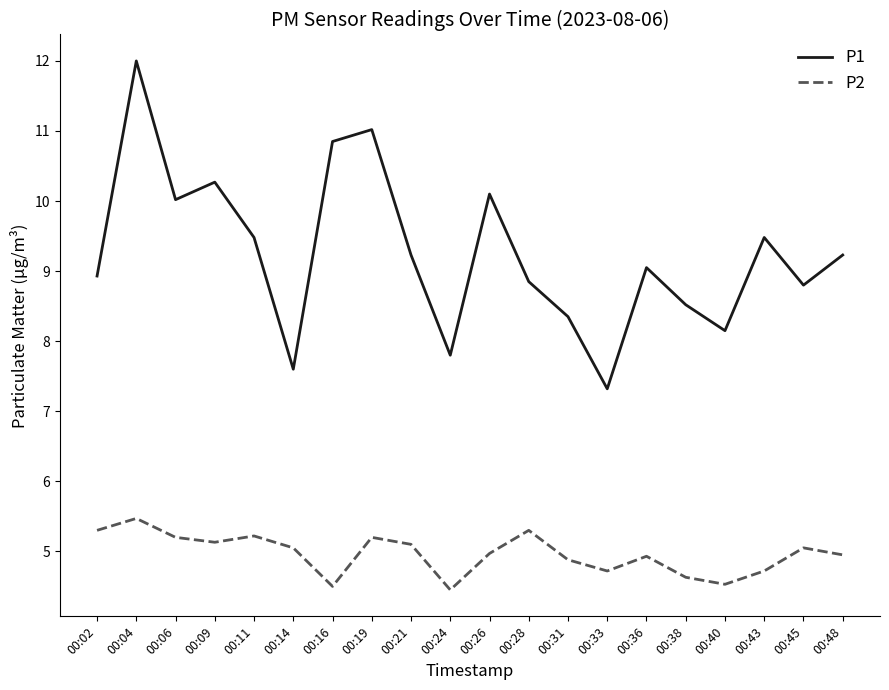

Which series has the widest spread of values?

P1